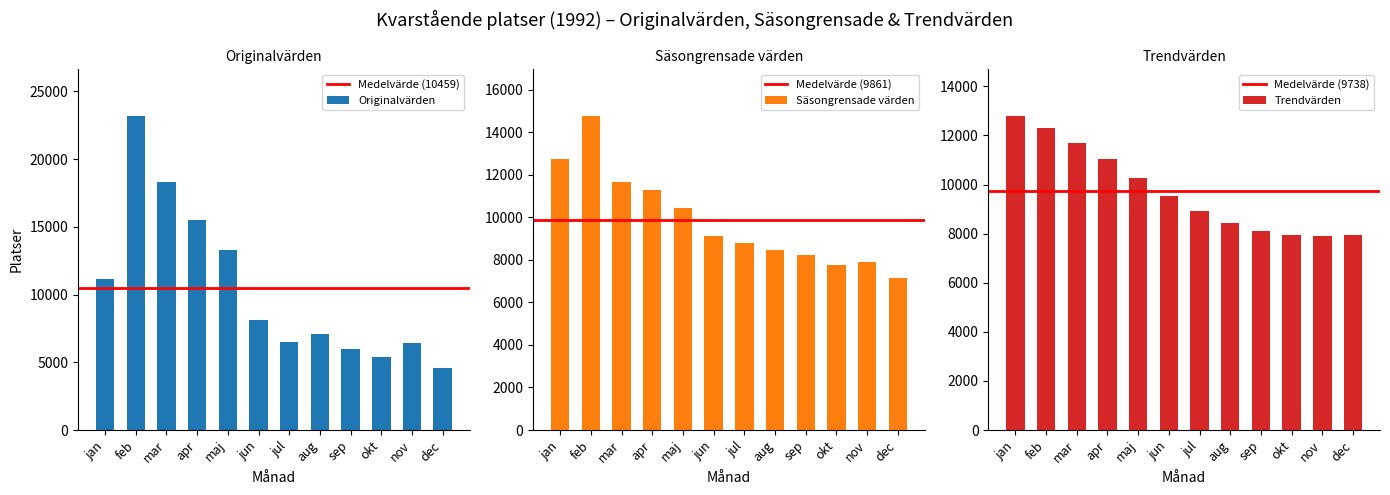

Reading right to left, list all the values displayed in this chart.

Originalvärden: 4557.0	6444.0	5399.0	6007.0	7058.0	6500.0	8102.0	13288.0	15533.0	18339.0	23148.0	11131.0
Säsongrensade värden: 7159.8	7923.3	7780.7	8219.2	8475.7	8812.6	9117.4	10424.2	11274.4	11662.6	14746.1	12741.1
Trendvärden: 7935.4	7910.1	7948.9	8113.7	8432.3	8913.4	9545.6	10271.2	11020.5	11695.6	12292.2	12773.4